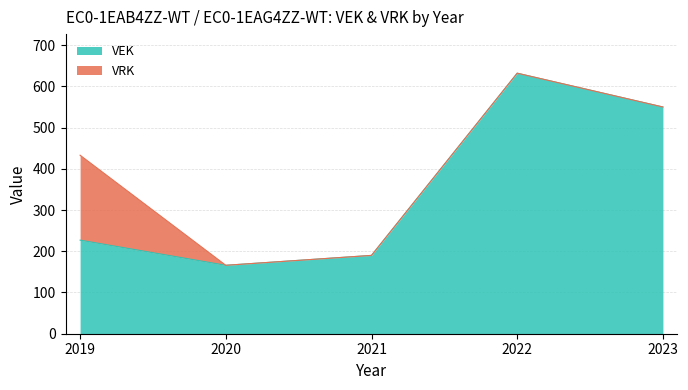

At which category does the data reach its first local peak?

2022